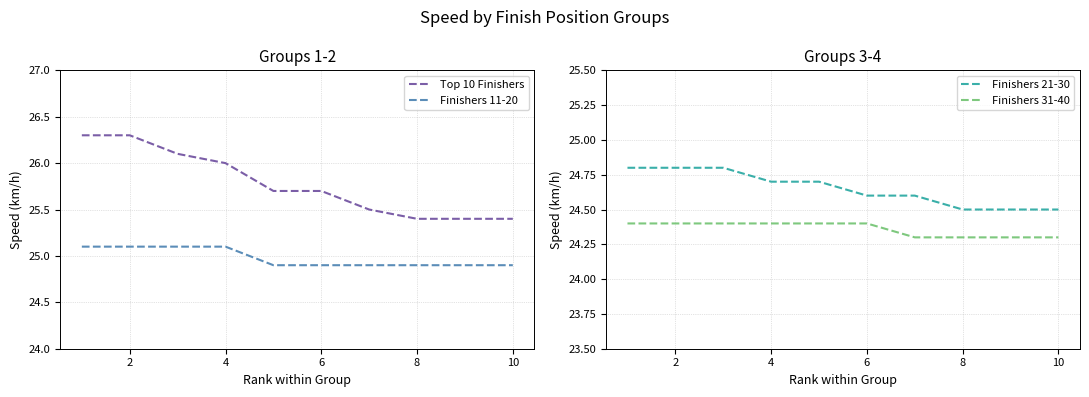

What is the maximum value for Finishers 31-40?

24.4